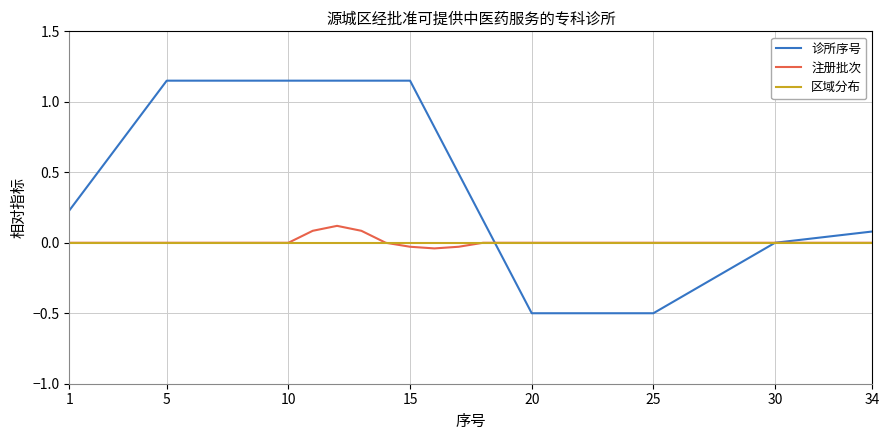

Which series has the largest range (max minus min)?

诊所序号